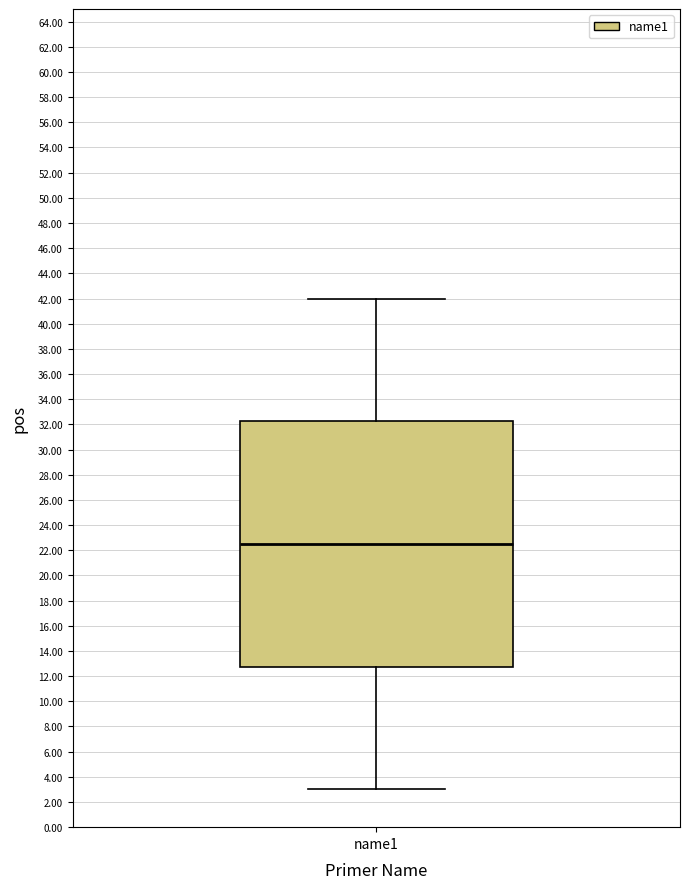

Where does the upper whisker of the box for name1 end on the y-axis? The values are not printed on the chart, so give them approximately, as read against the axis.

42.0